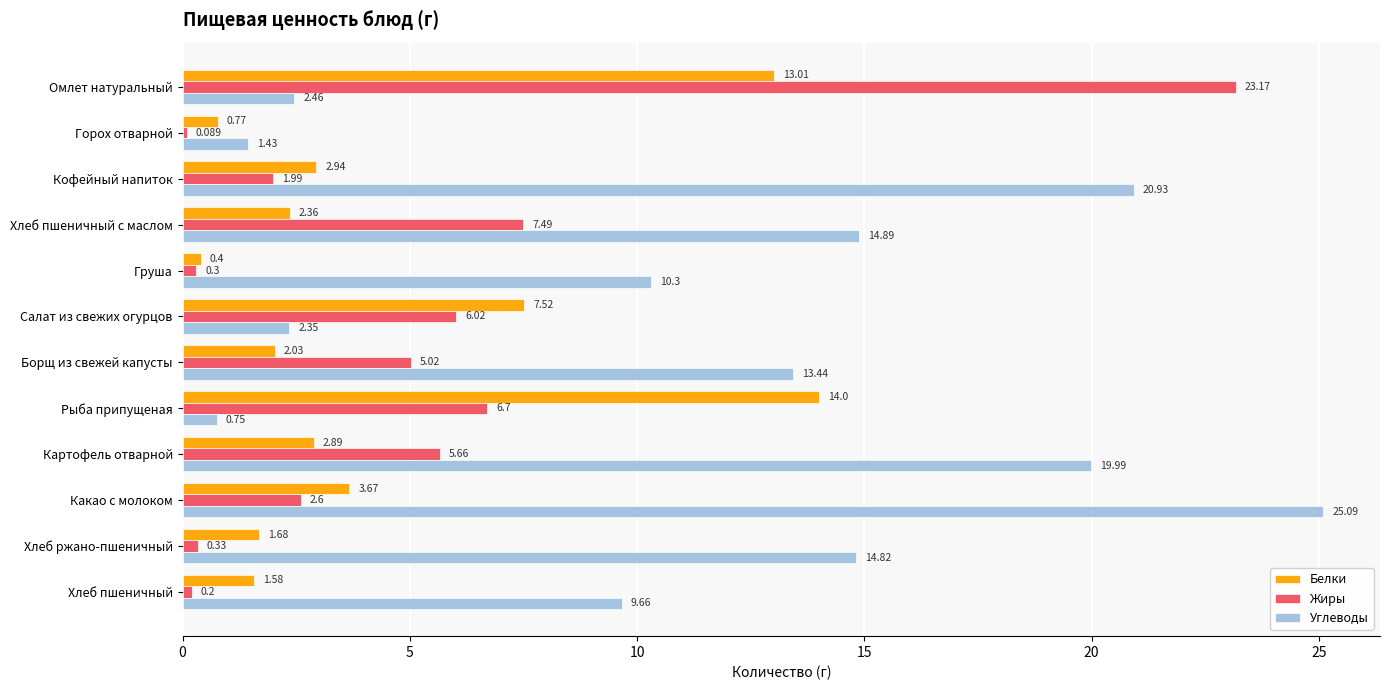

What is the average value of the Жиры series?

5.0